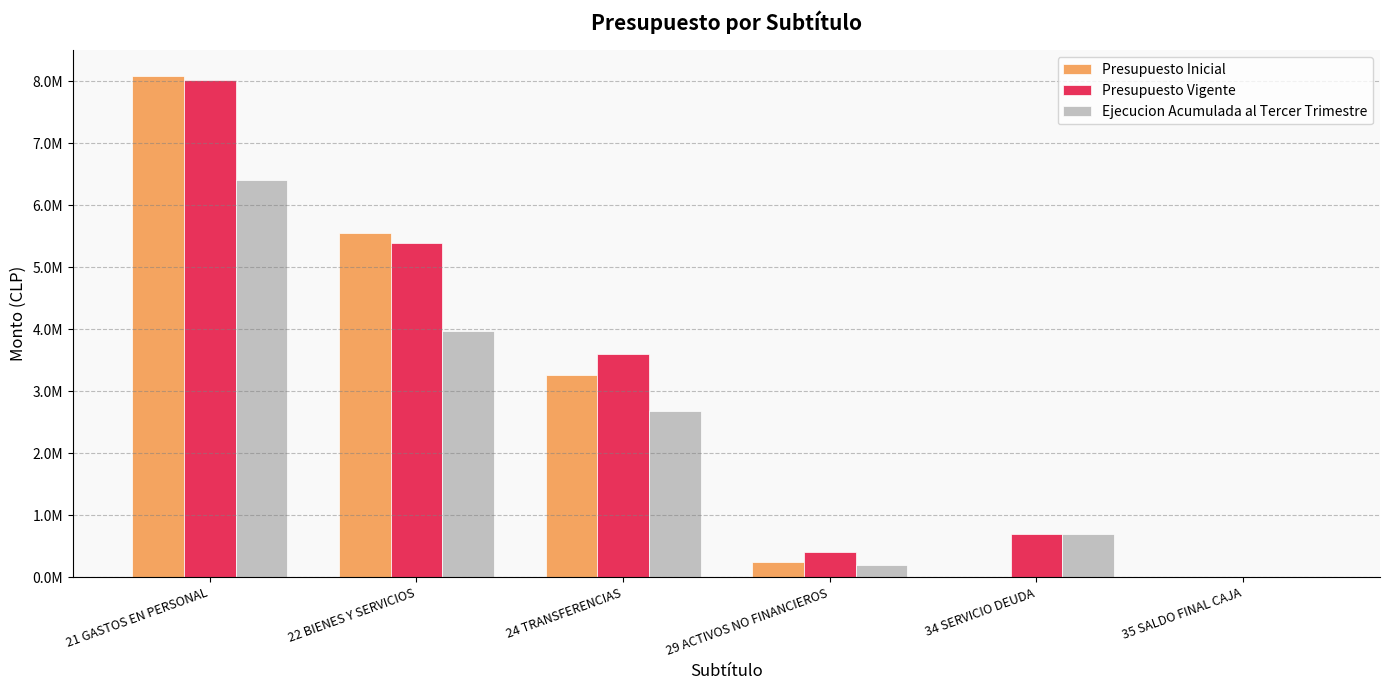

At which label is Presupuesto Inicial closest to 4046521?

24 TRANSFERENCIAS